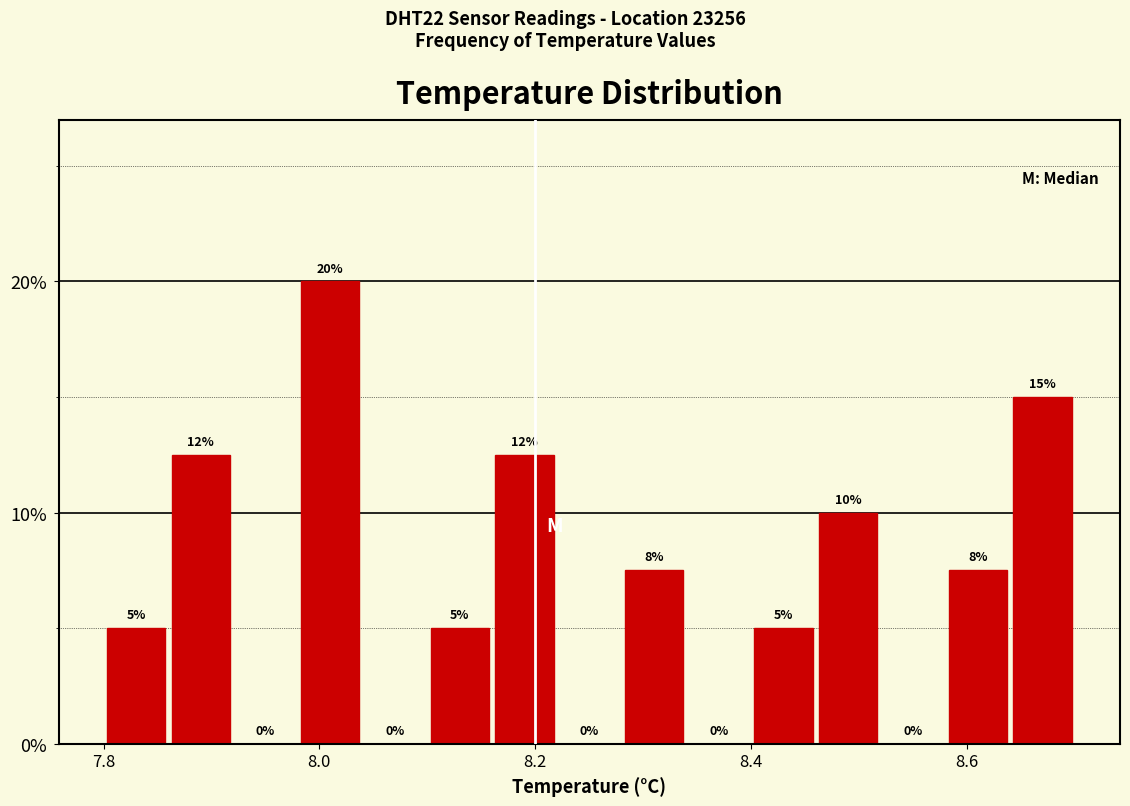

Read against the x-axis, roughly where is the centre of the tallest bar?

8.02